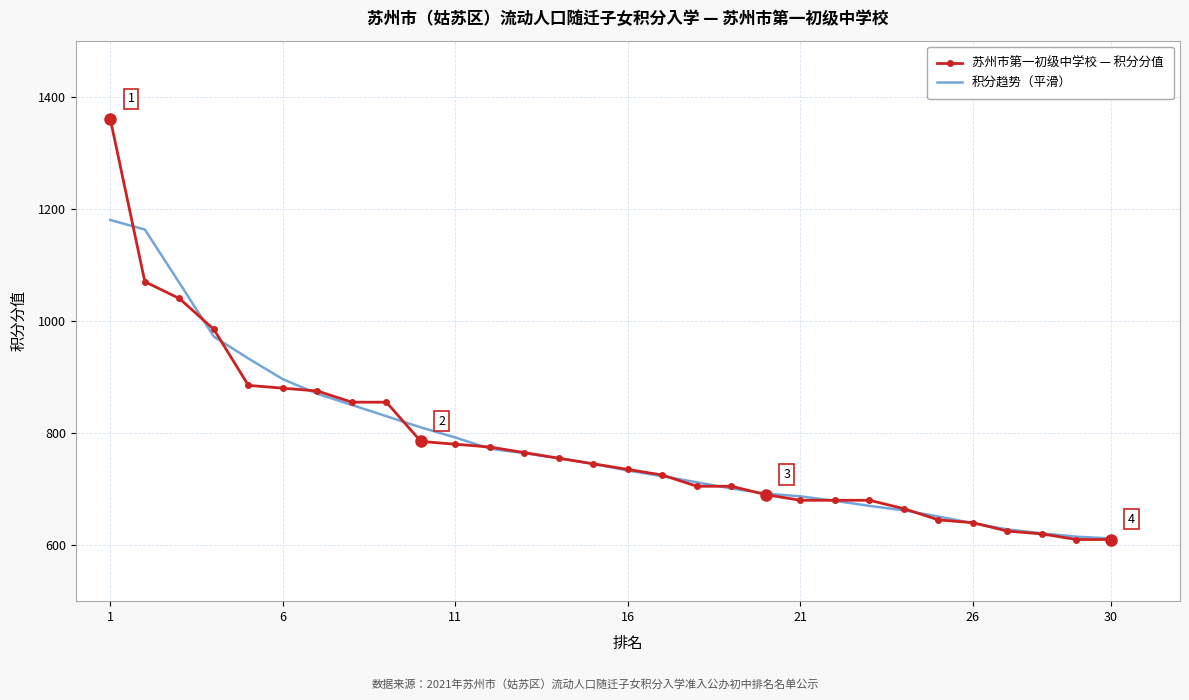

Which series has the largest range (max minus min)?

苏州市第一初级中学校 — 积分分值